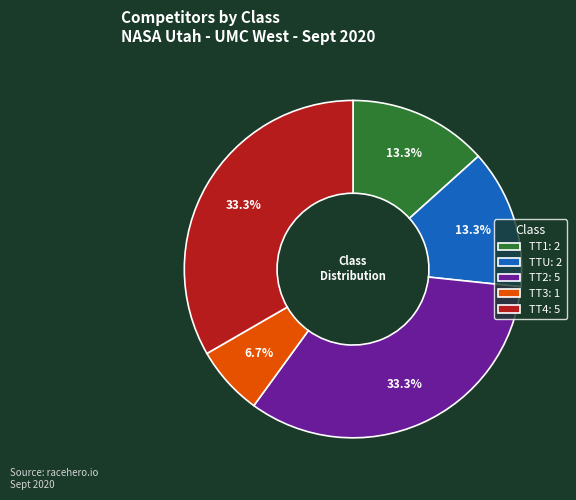

Between TT2 and TTU, which is larger?

TT2